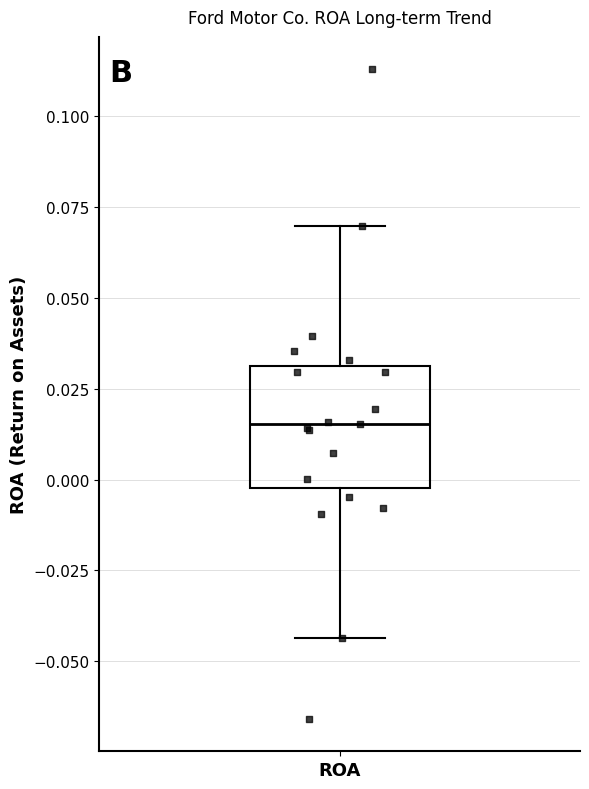

Where does the upper whisker of the box for ROA end on the y-axis? The values are not printed on the chart, so give them approximately, as read against the axis.

0.070